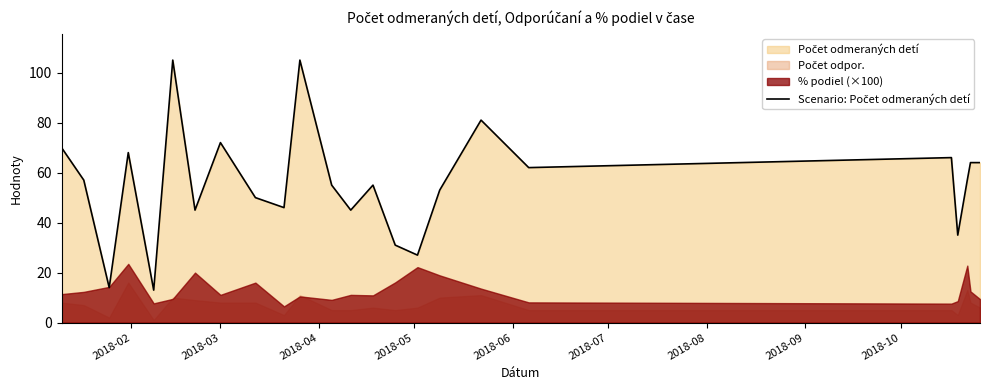

What is the difference between the maximum and second lowest values?

91